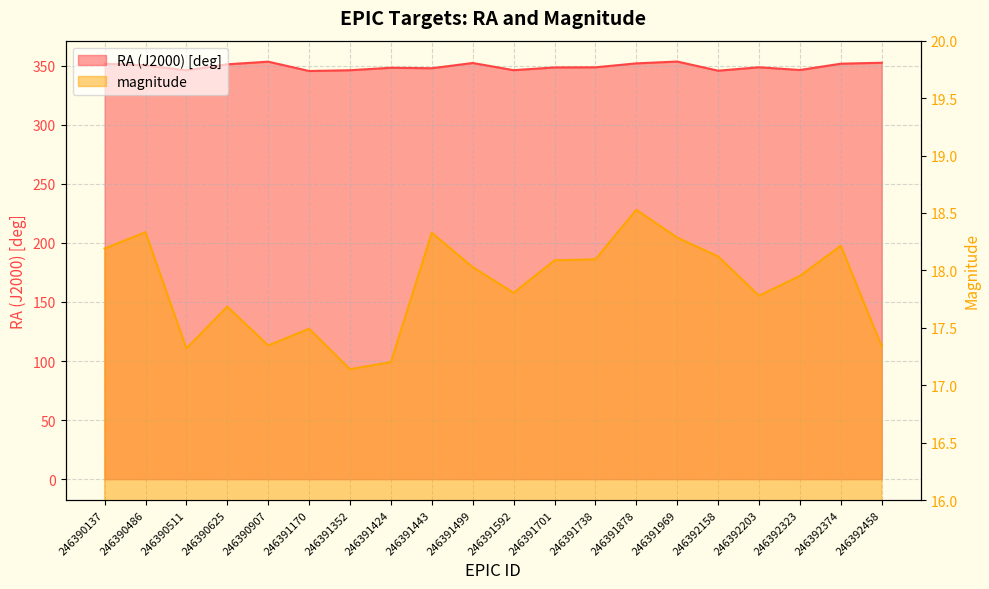

How many data points in magnitude are less than 18?

10